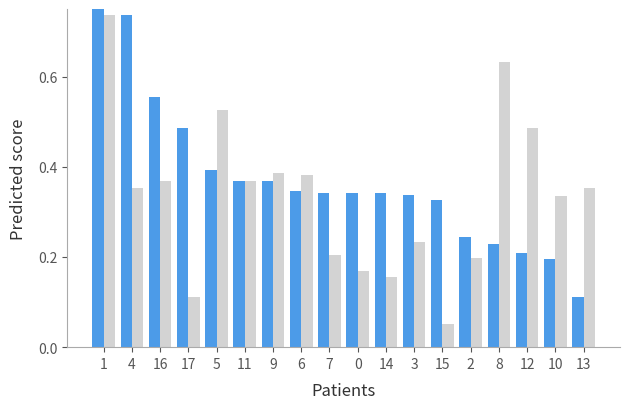

Which series has the largest total across all categories?

Model A